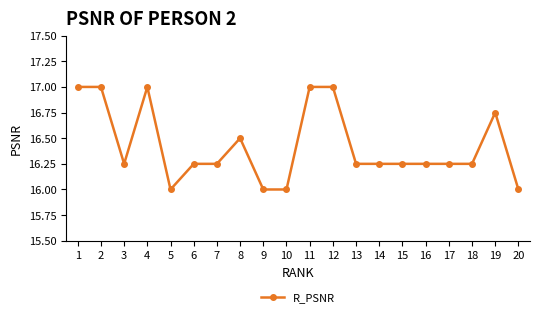

Between 7 and 2, which is larger?

2